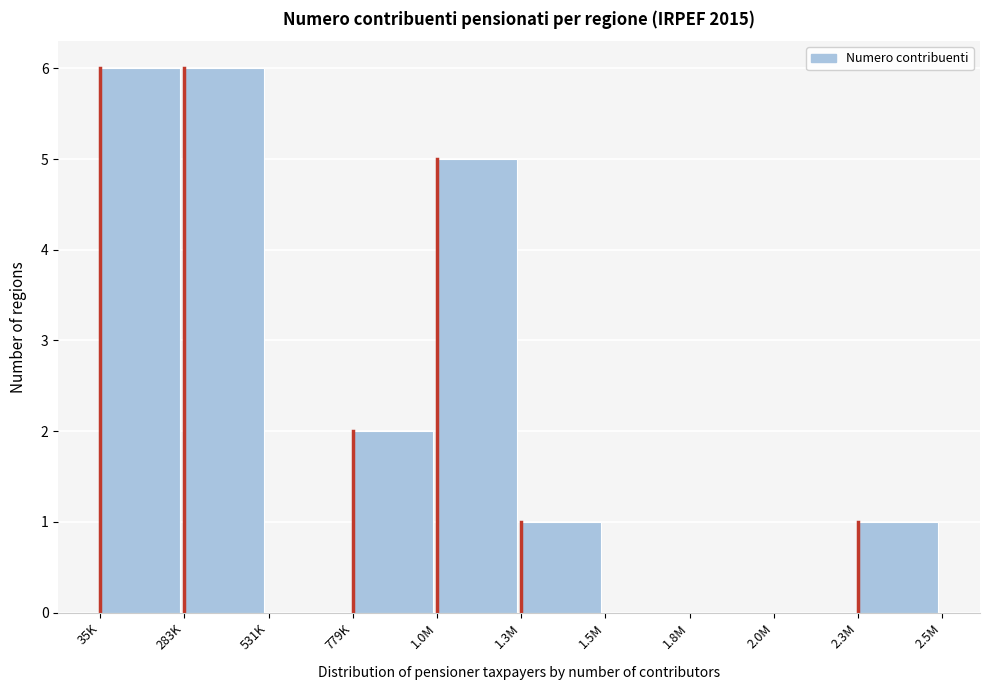

Reading left to right, what are all the values shown in this chart?

35K=6	283K=6	531K=0	779K=2	1.0M=5	1.3M=1	1.5M=0	1.8M=0	2.0M=0	2.3M=1